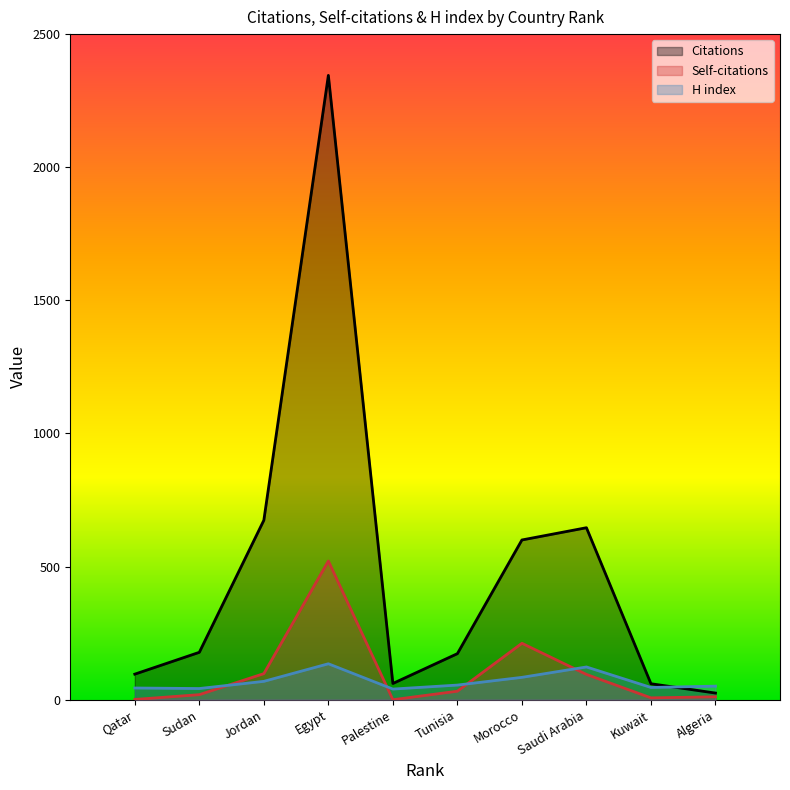

Which series ends up on top after the final intersection of Self-citations and H index?

H index